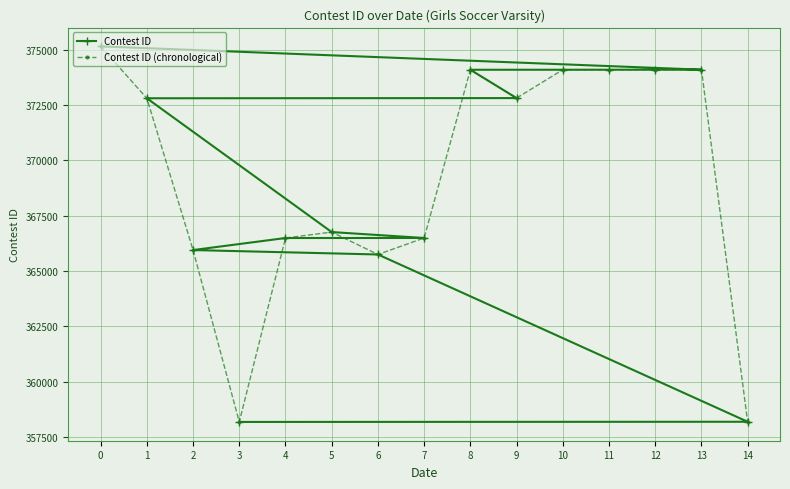

True or false: Contest ID has a value of 358184 at 3.

True